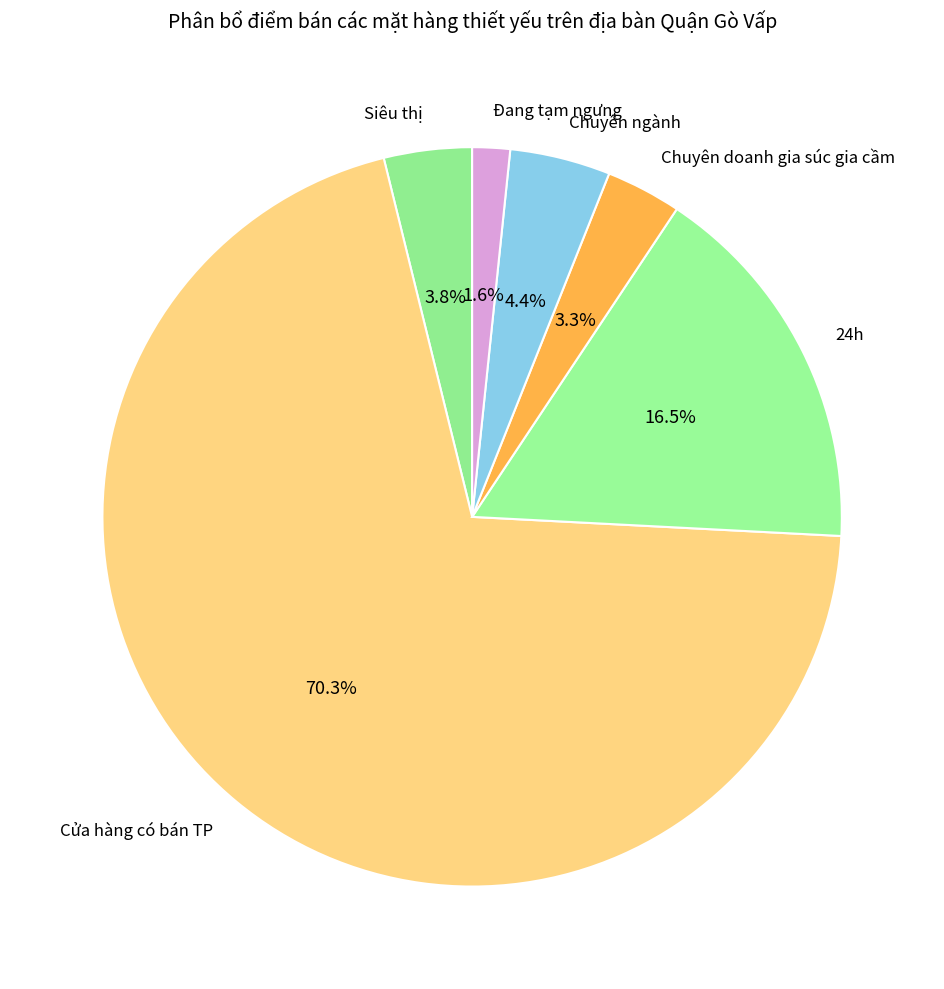

What percentage do Cửa hàng có bán TP and Siêu thị together represent?

74.2%